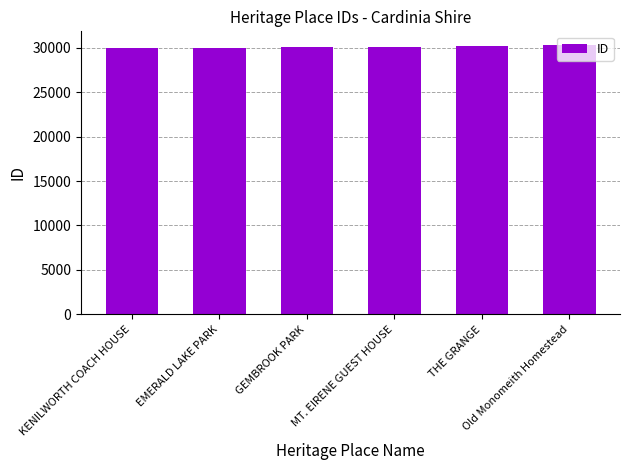

The chart shows a value of 30318 at Old Monomeith Homestead. True or false?

True